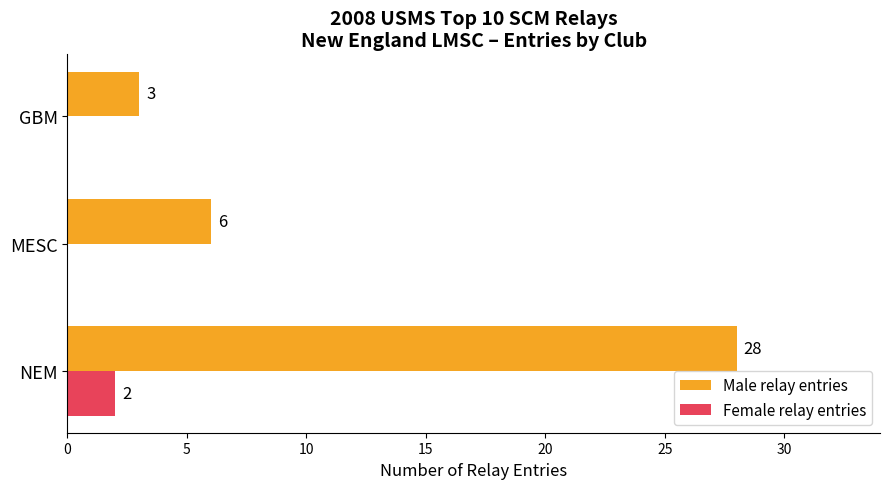

Which series has the largest total across all categories?

Male relay entries